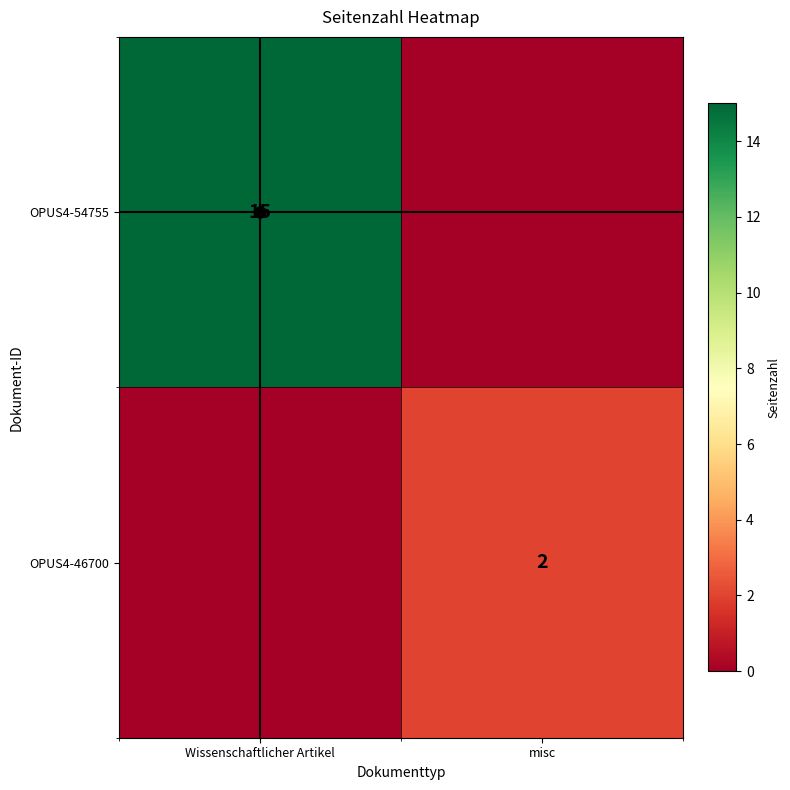

At how many categories does at least one series exceed 11?

1